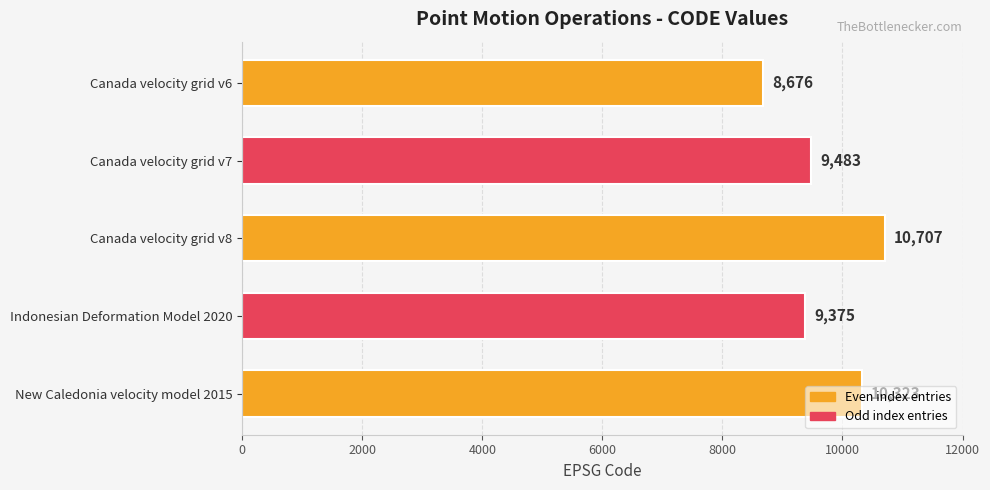

How many bars are there in total?

5